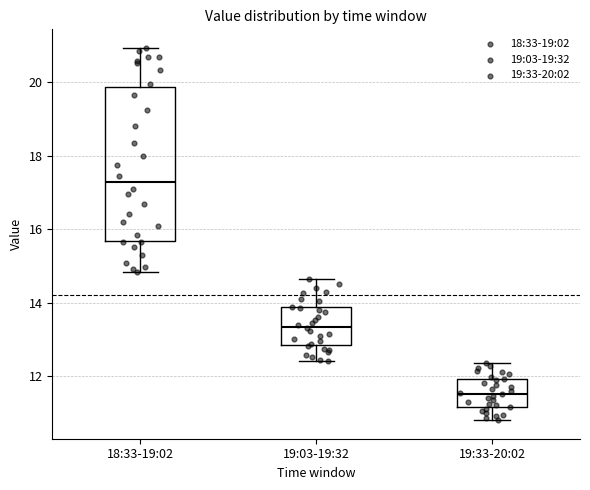

Reading left to right, read every box against the y-axis: the position of its median line, the range the box covers, and the ends of its whiskers. The values are not printed on the chart, so give them approximately, as read against the axis.

18:33-19:02: median 17.2, box 15.6 to 19.8, whiskers 14.8 to 21.0
19:03-19:32: median 13.4, box 12.8 to 13.8, whiskers 12.4 to 14.6
19:33-20:02: median 11.6, box 11.2 to 12.0, whiskers 10.8 to 12.4